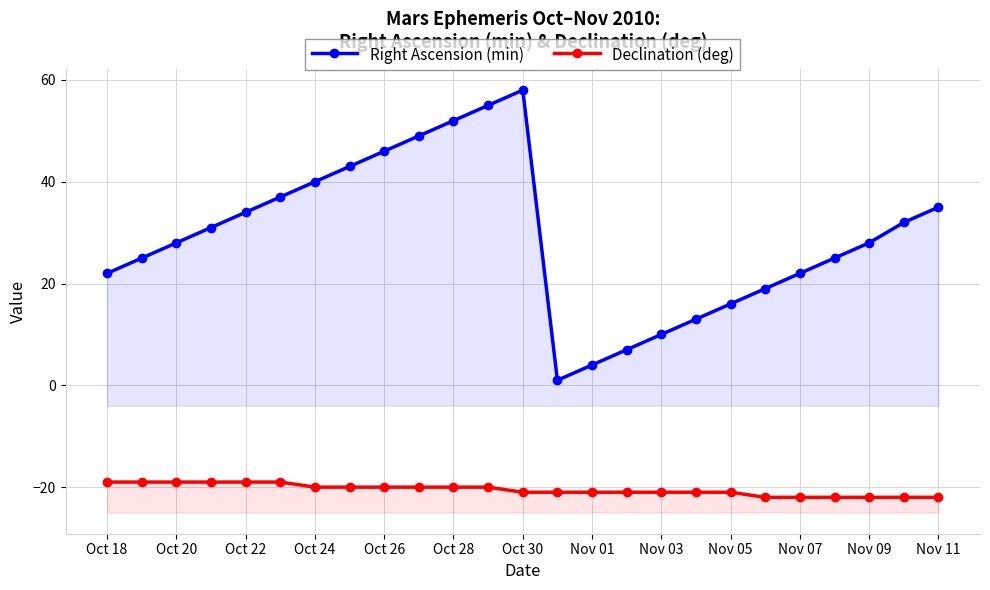

In Right Ascension (min), how many points are higher than both neighbors (excluding endpoints)?

1